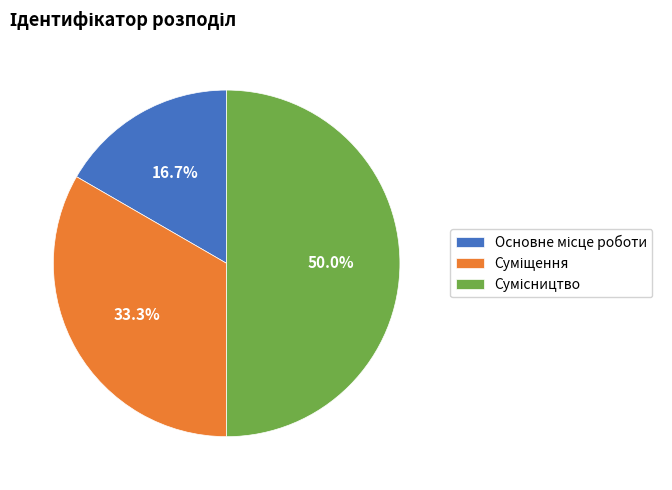

Which slice is the smallest?

Основне місце роботи